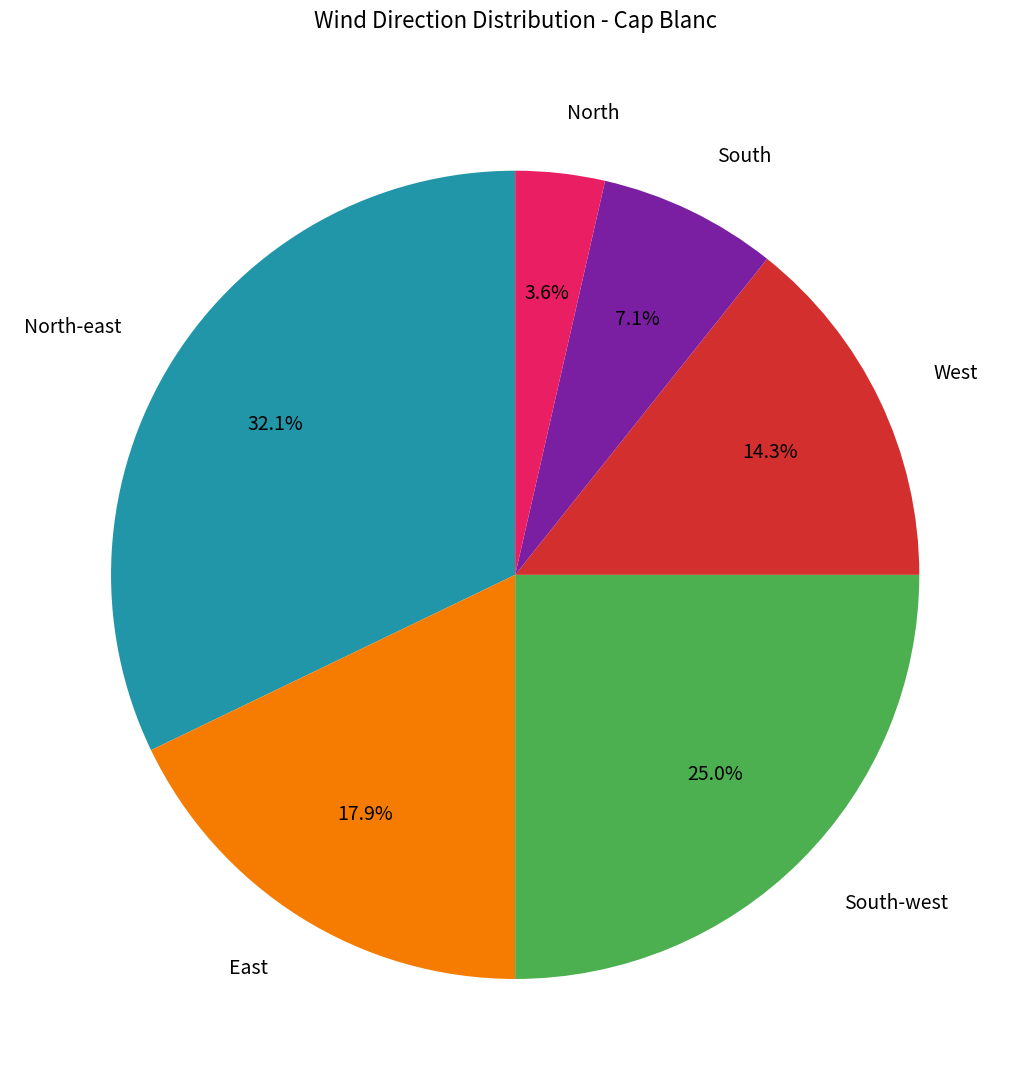

What portion of the pie excludes East?

82.1%